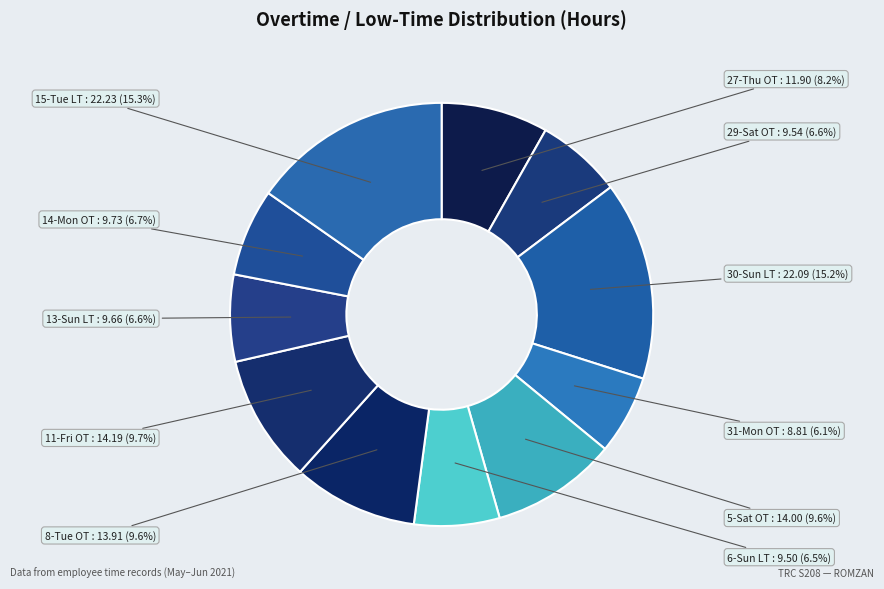

What is the largest slice in the pie chart?

15-Tue LT